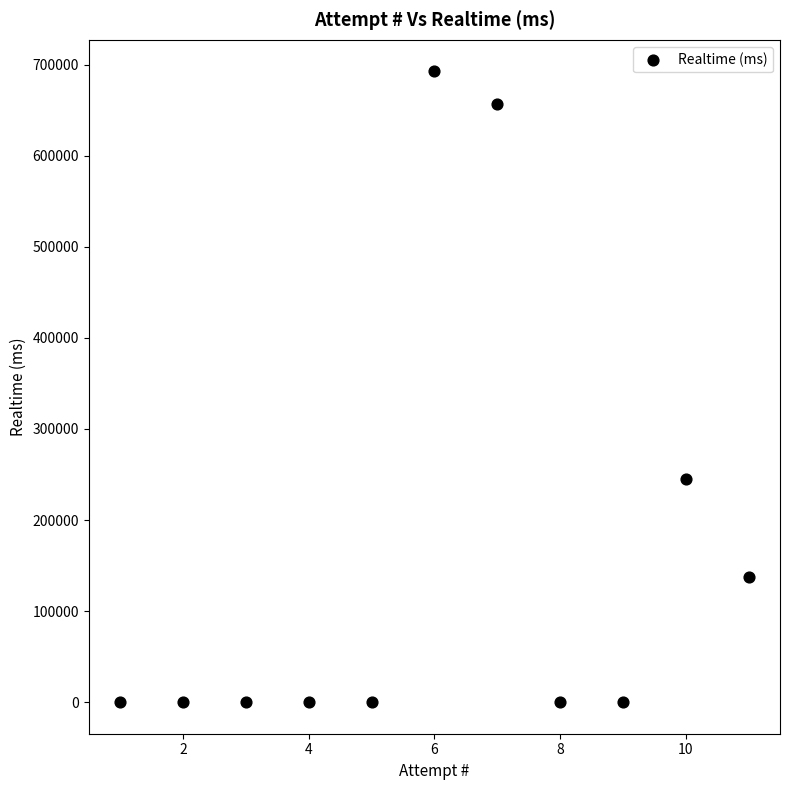

What Y value in the scatter plot is closest to 346346?

244976